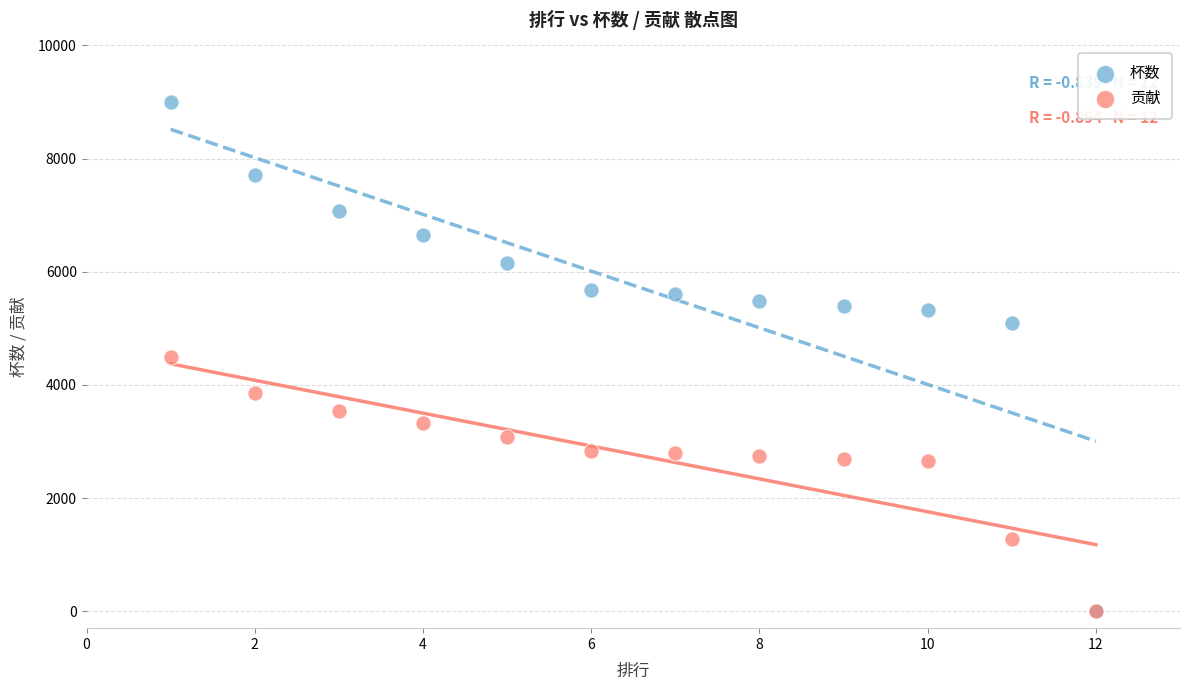

What are all the series names shown in the legend?

杯数, 贡献